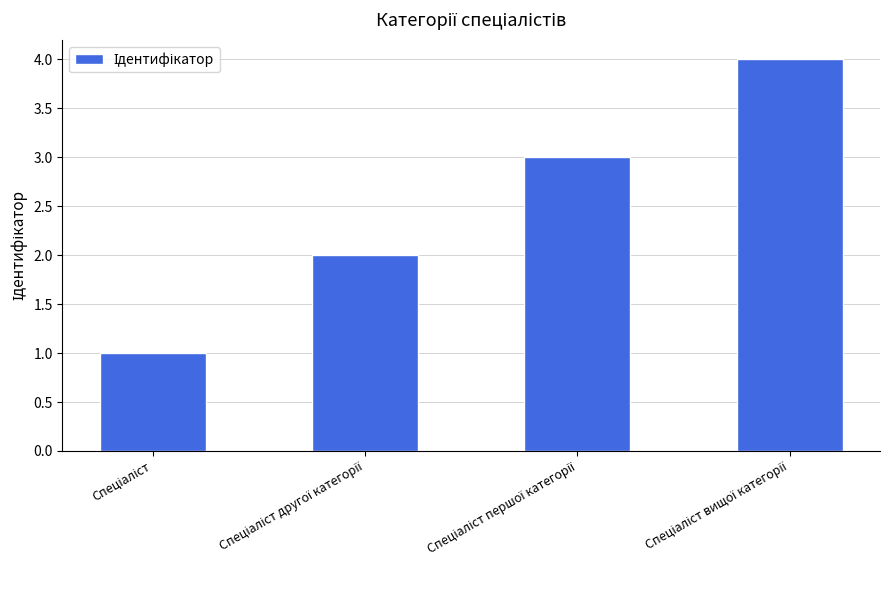

What is the sum of all values?

10